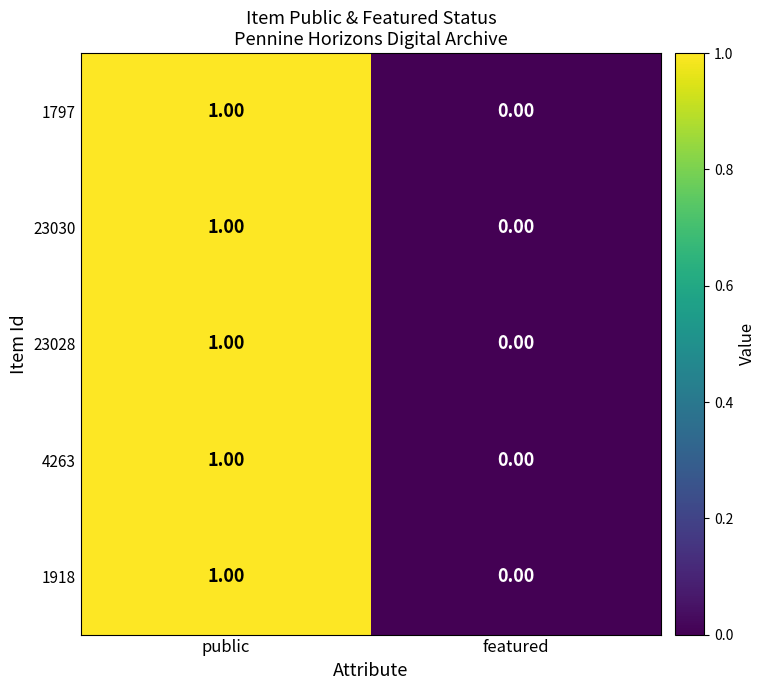

How many series are shown in this chart?

5